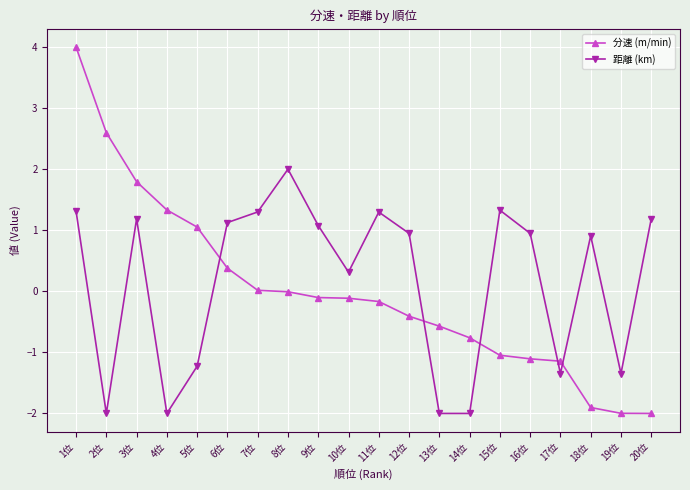

True or false: 距離 (km) and 分速 (m/min) intersect in this chart.

True